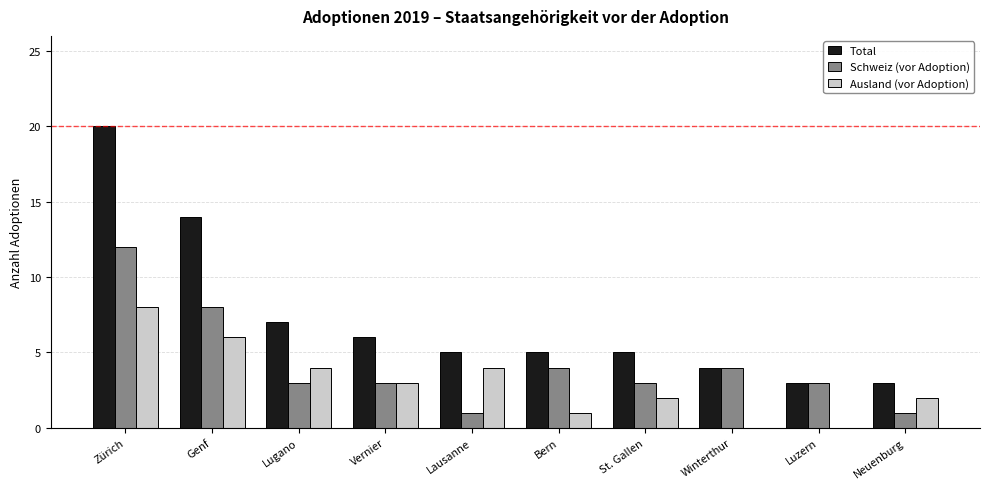

Are the bars horizontal?

No